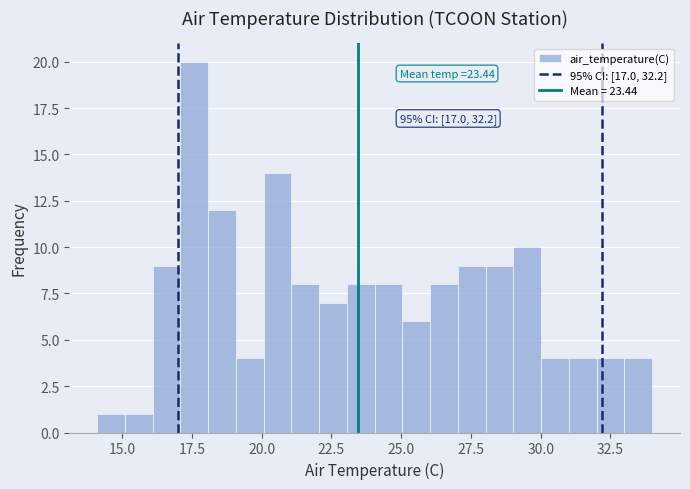

Read against the x-axis, roughly where is the centre of the tallest bar?

17.5